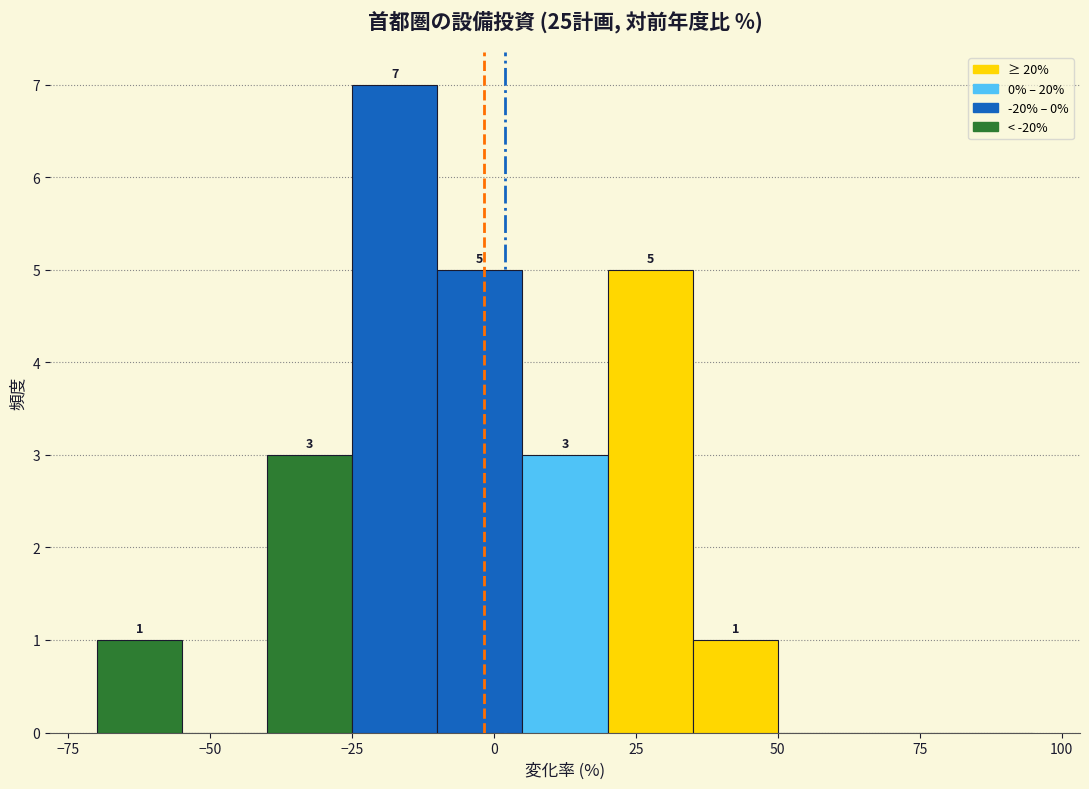

Around what value on the x-axis is the tallest bar? Give the approximate position of its centre, as read against the axis.

-15